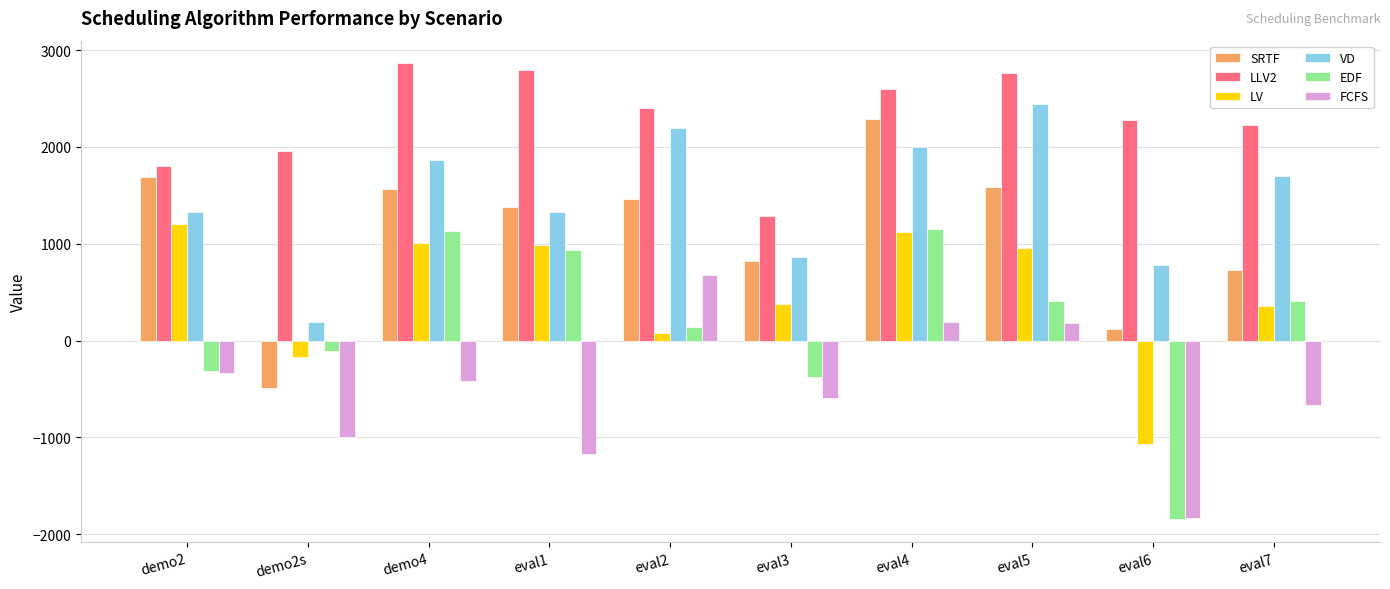

What is the spread (max minus min) of values at eval5?

2582.6